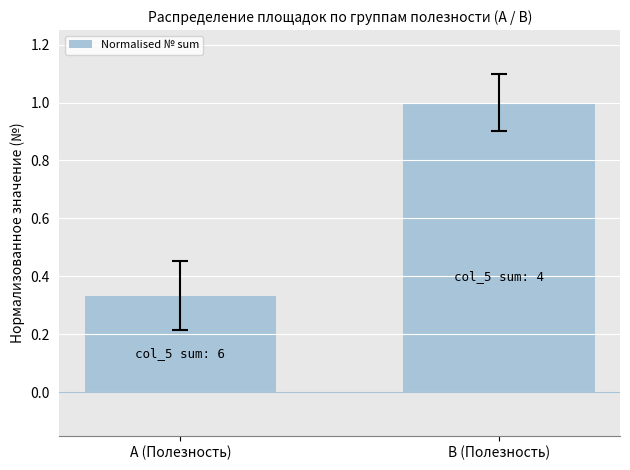

Between B (Полезность) and A (Полезность), which is larger?

B (Полезность)